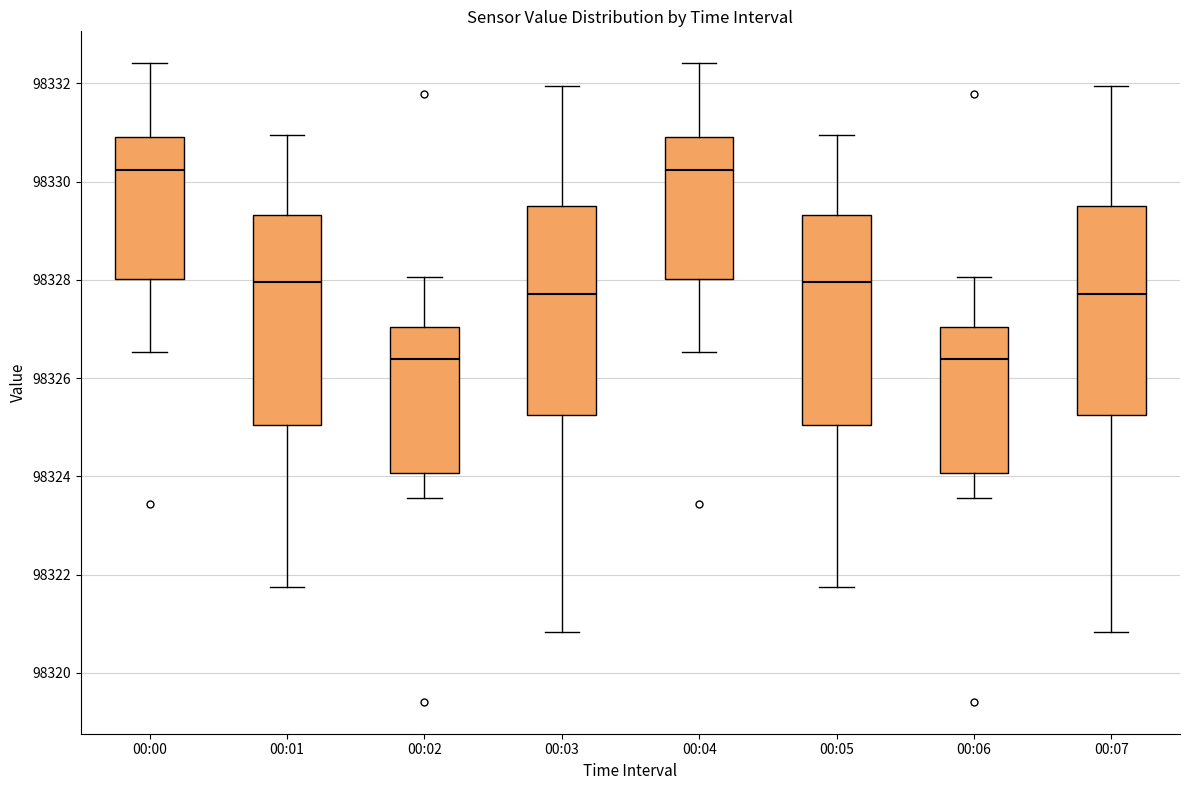

Reading left to right, transcribe this box plot: for each box, give where its median line is, the range the box spans, and where its two whiskers end, as read against the y-axis. The values are not printed on the chart, so give them approximately, as read against the axis.

00:00: median 98330.2, box 98328.0 to 98331.0, whiskers 98326.6 to 98332.4
00:01: median 98328.0, box 98325.0 to 98329.4, whiskers 98321.8 to 98331.0
00:02: median 98326.4, box 98324.0 to 98327.0, whiskers 98323.6 to 98328.0
00:03: median 98327.8, box 98325.2 to 98329.6, whiskers 98320.8 to 98332.0
00:04: median 98330.2, box 98328.0 to 98331.0, whiskers 98326.6 to 98332.4
00:05: median 98328.0, box 98325.0 to 98329.4, whiskers 98321.8 to 98331.0
00:06: median 98326.4, box 98324.0 to 98327.0, whiskers 98323.6 to 98328.0
00:07: median 98327.8, box 98325.2 to 98329.6, whiskers 98320.8 to 98332.0